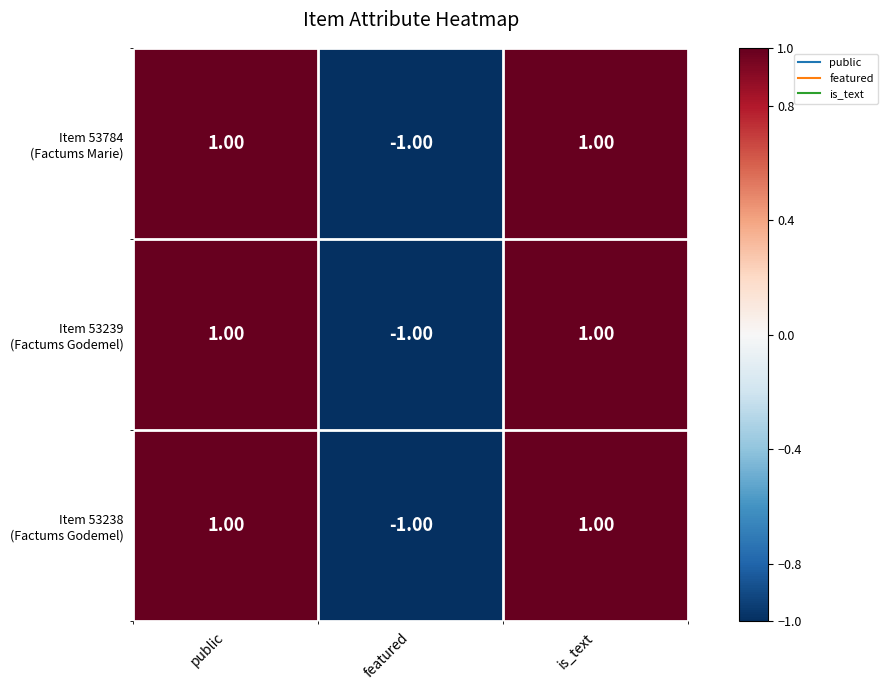

What is the total value across all series at public?

3